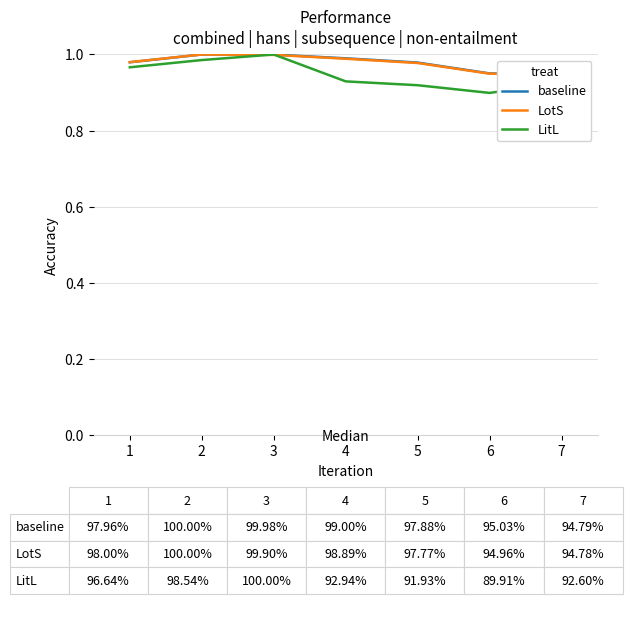

True or false: LotS and LitL cross at least once.

True